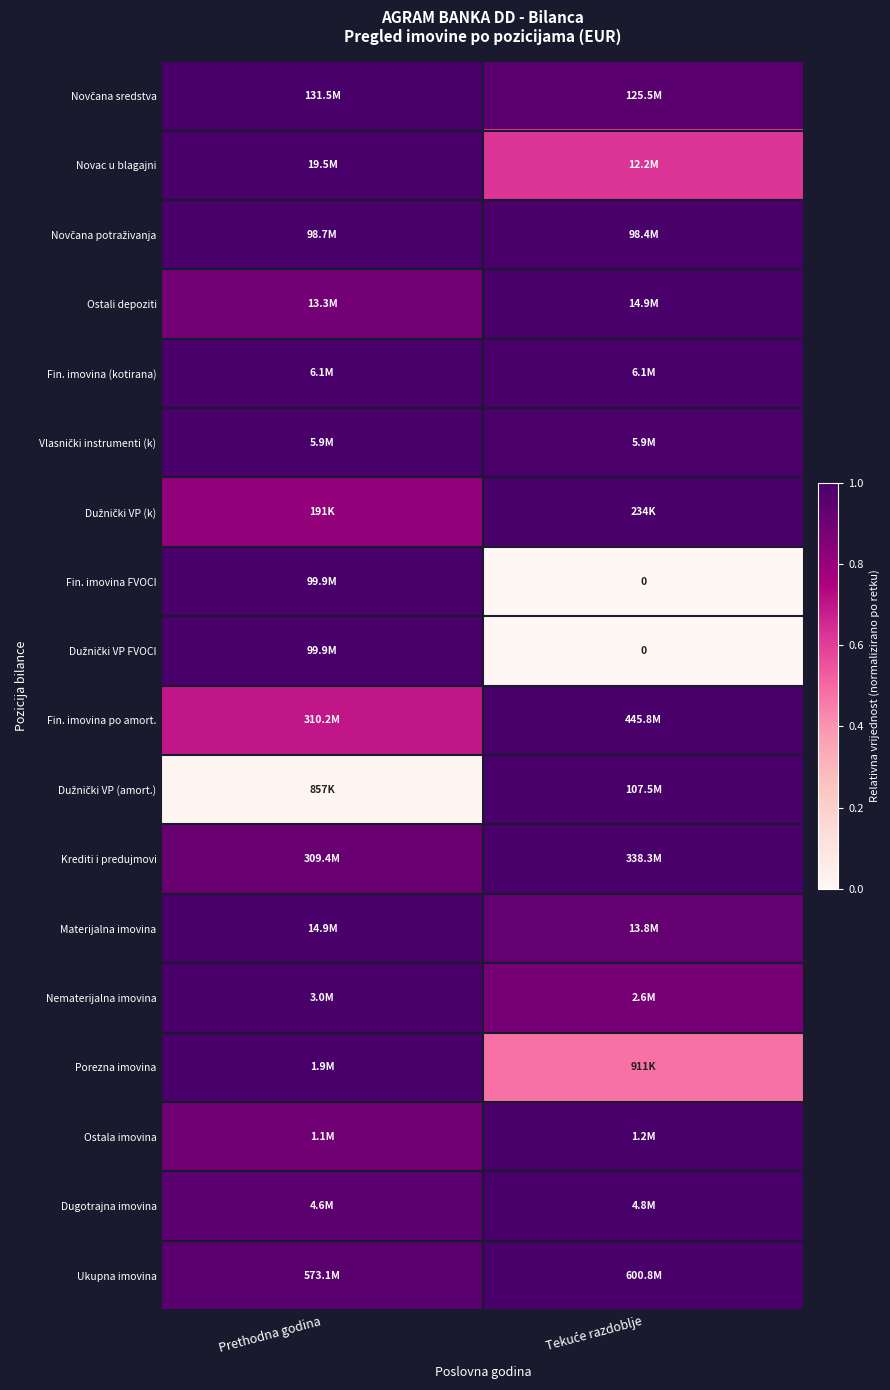

Is the value of Novac u blagajni at Prethodna godina greater than the value of Vlasnički instrumenti (k) at Tekuće razdoblje?

Yes